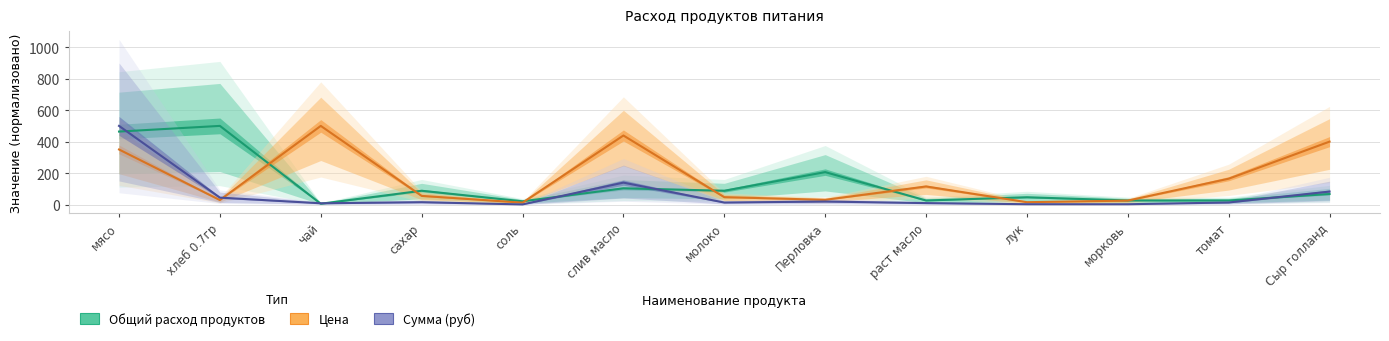

After their last crossing, which series has the higher values: Общий расход продуктов or Сумма (руб)?

Сумма (руб)